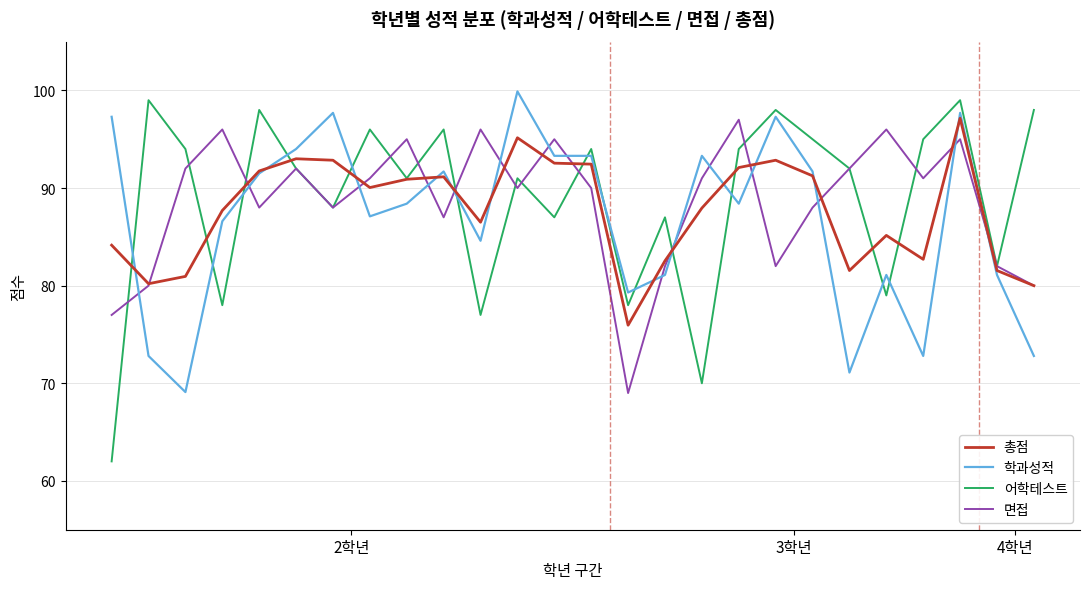

Which series has the widest spread of values?

어학테스트